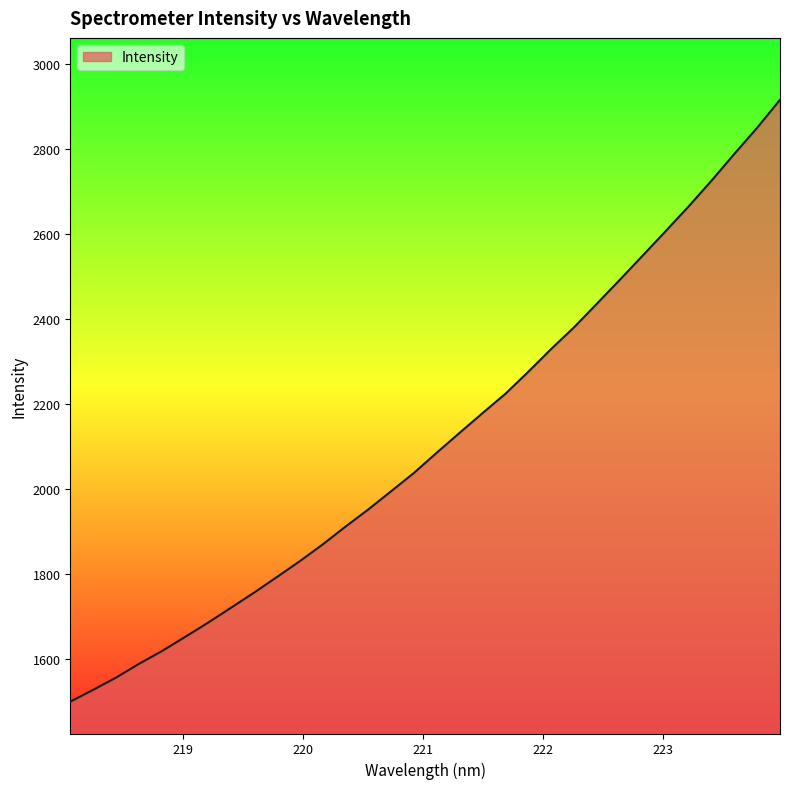

What is the greatest value displayed?

2916.4